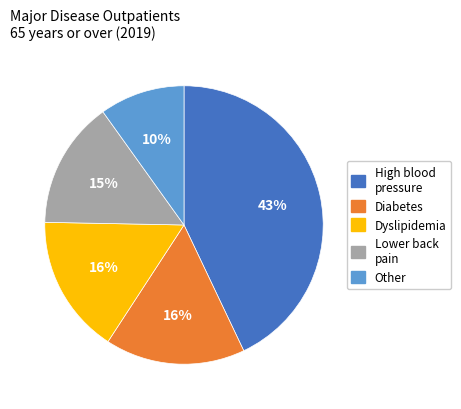

Is it true that Diabetes is 16% of the pie?

True